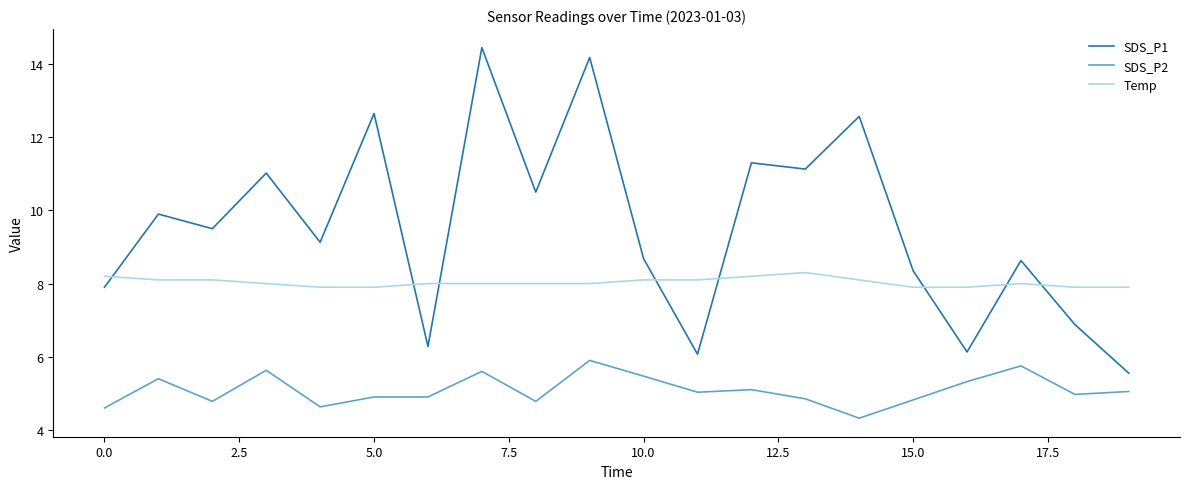

Which series has the widest spread of values?

SDS_P1